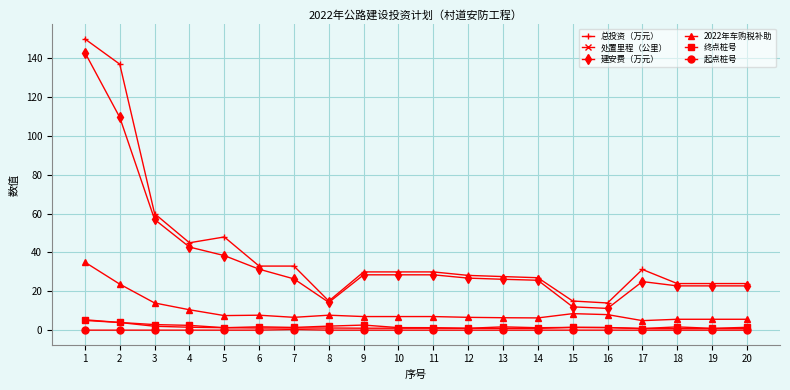

Is it true that 处置里程（公里） equals 0.9 at 12?

True